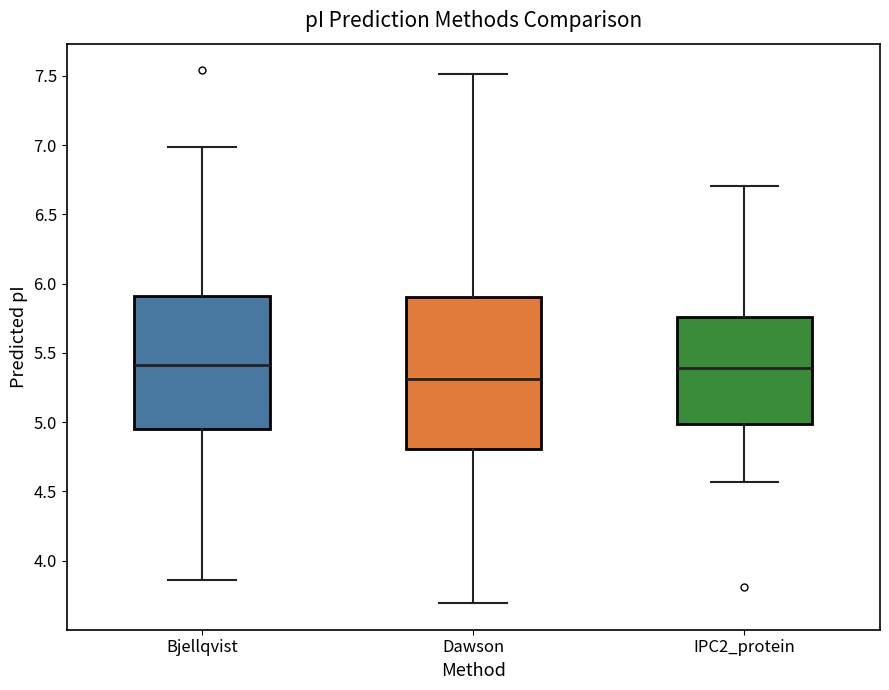

Which box is the tallest, from its lower edge to its upper edge?

Dawson